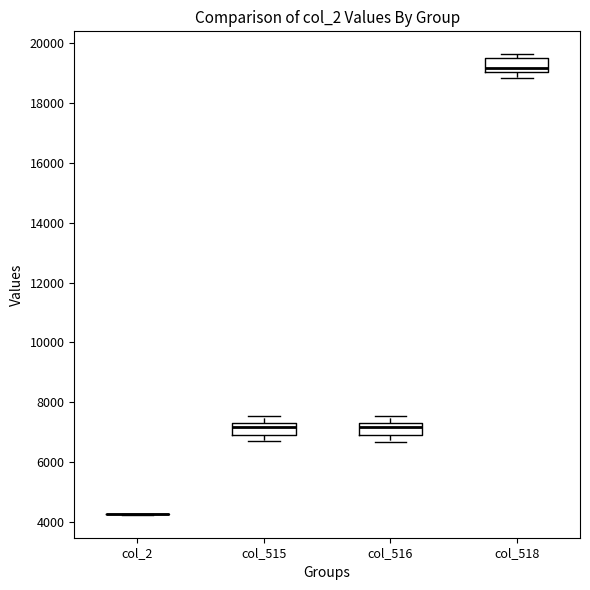

Reading left to right, read every box against the y-axis: the position of its median line, the range the box covers, and the ends of its whiskers. The values are not printed on the chart, so give them approximately, as read against the axis.

col_2: box collapsed to a line at 4200, whiskers 4200 to 4200
col_515: median 7200, box 6800 to 7400, whiskers 6600 to 7600
col_516: median 7200, box 6800 to 7400, whiskers 6600 to 7600
col_518: median 19200, box 19000 to 19600, whiskers 18800 to 19600 (just above the box's upper edge)